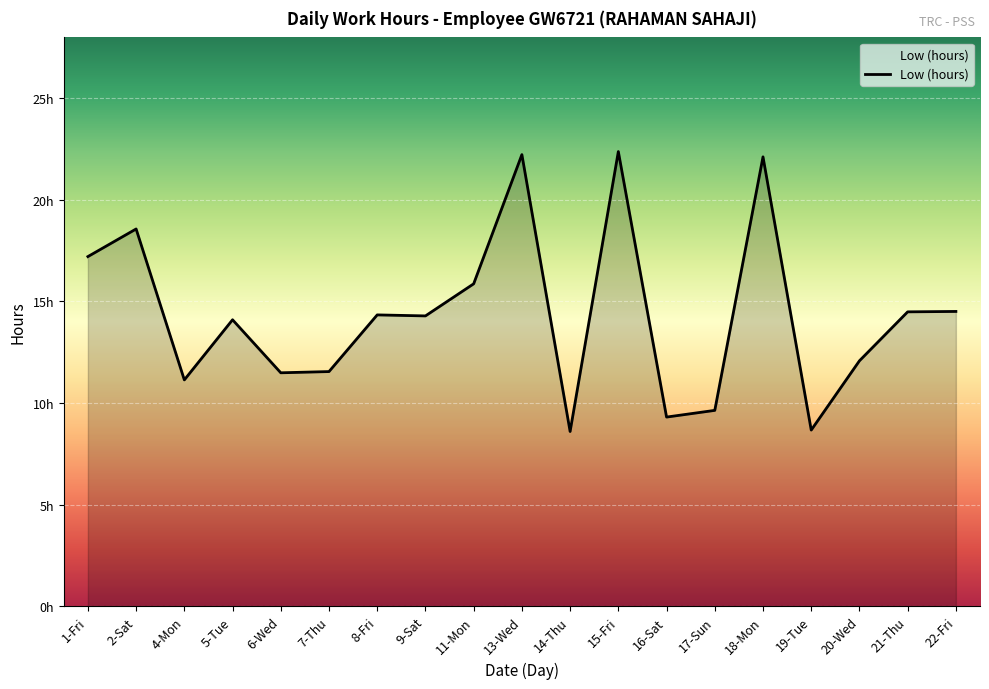

Does the chart display data point markers on the line(s)?

No